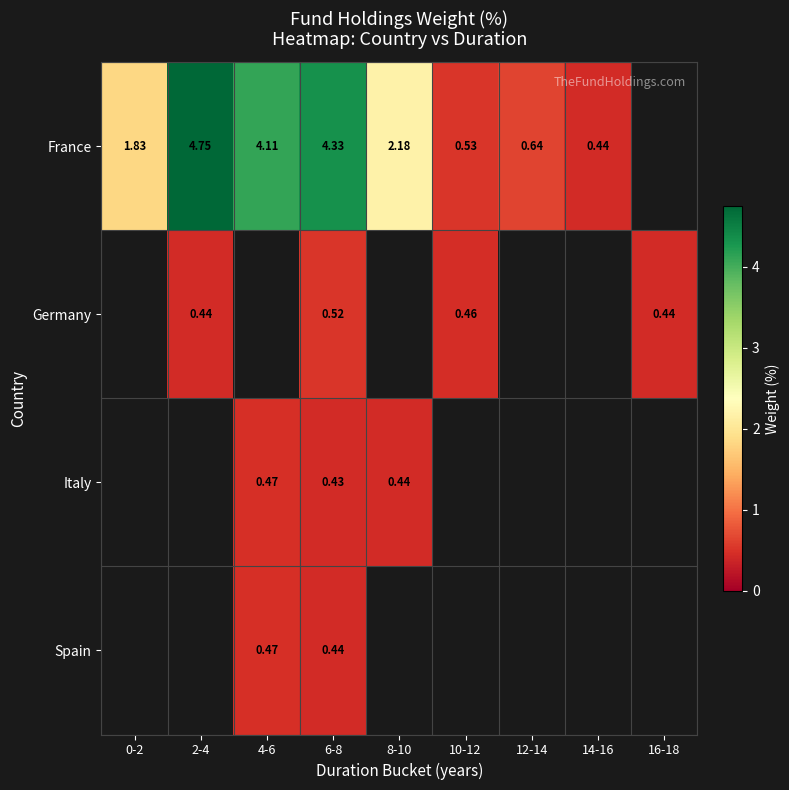

At how many categories does at least one series exceed 2?

4